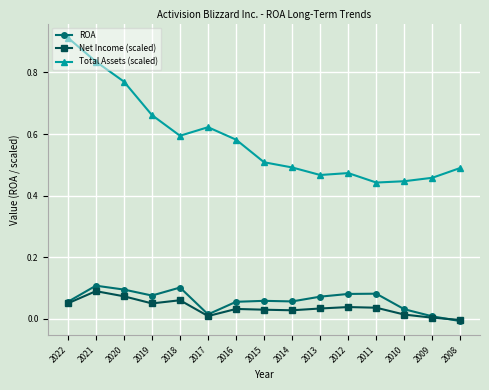

True or false: Net Income (scaled) has a value of 0.0 at 2020.

False